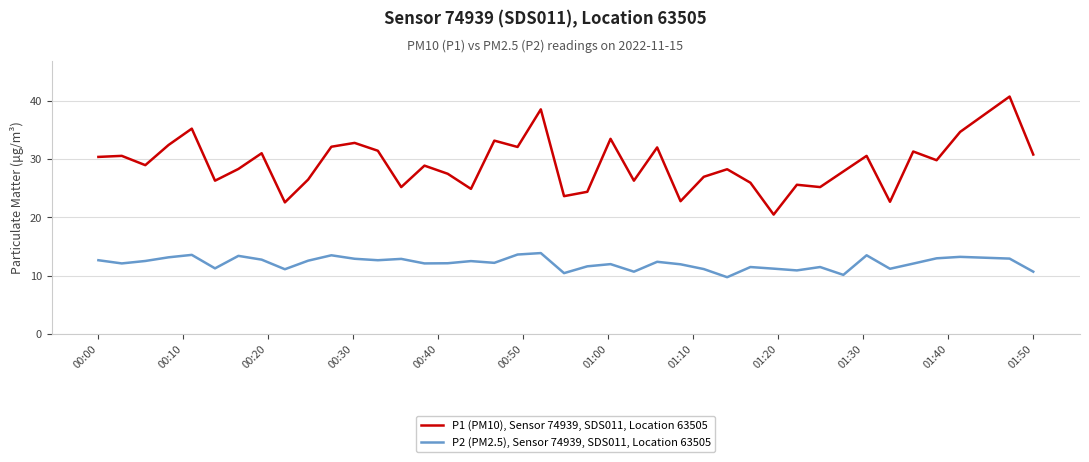

List the series in order of their overall mean, highest first.

P1 (PM10), Sensor 74939, SDS011, Location 63505, P2 (PM2.5), Sensor 74939, SDS011, Location 63505